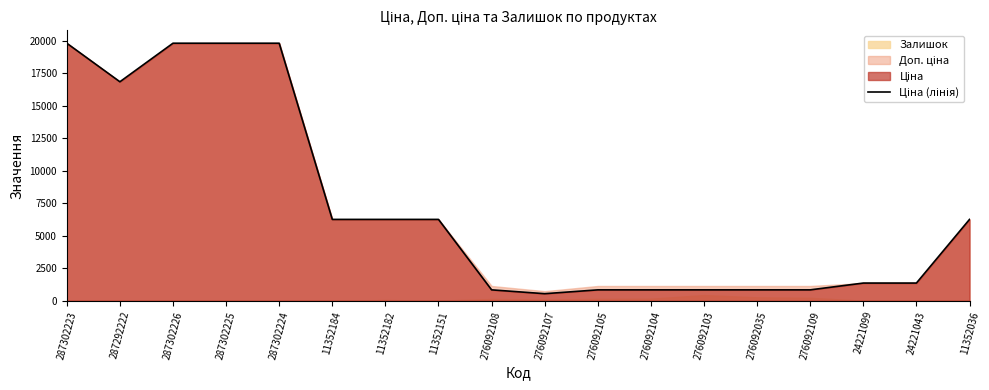

Between 287292222 and 276092108, which is larger?

287292222